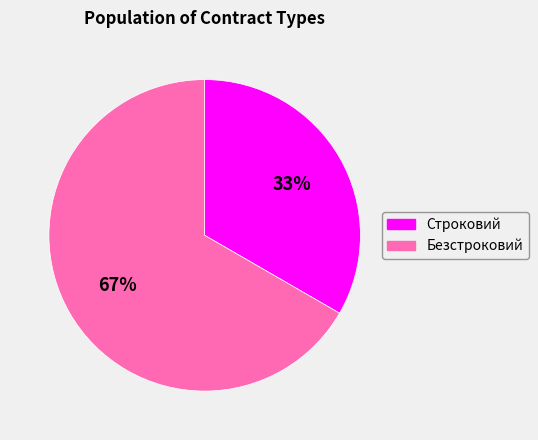

Is there any slice that represents more than half of the pie?

Yes